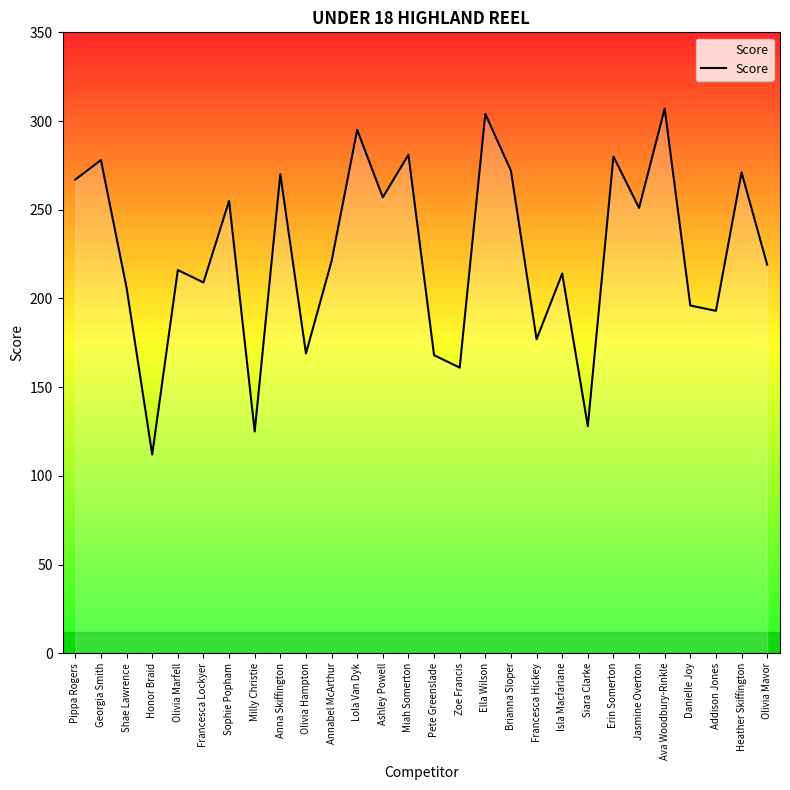

Where is the first local maximum?

Georgia Smith